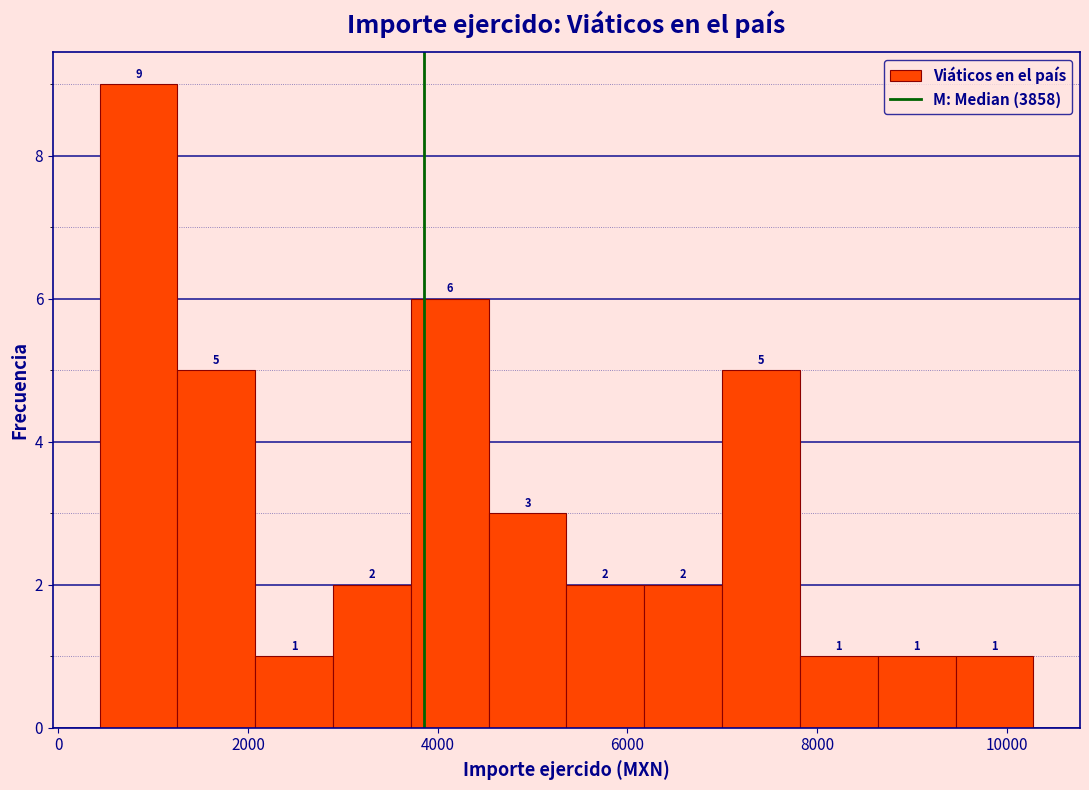

Reading left to right, list every bar in this chart as the range it spans on the x-axis followed by its height. The bar edges are not printed on the chart, so give them approximately, as read against the axis.

400 to 1200: 9
1200 to 2000: 5
2000 to 2800: 1
2800 to 3800: 2
3800 to 4600: 6
4600 to 5400: 3
5400 to 6200: 2
6200 to 7000: 2
7000 to 7800: 5
7800 to 8600: 1
8600 to 9400: 1
9400 to 10200: 1